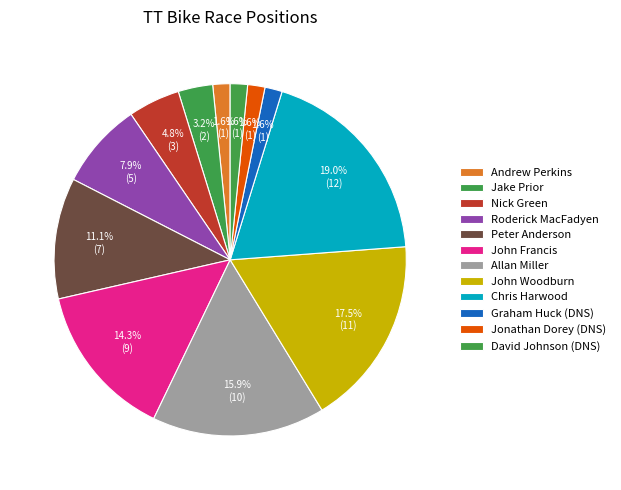

To the nearest percent, what portion does John Woodburn represent?

17%